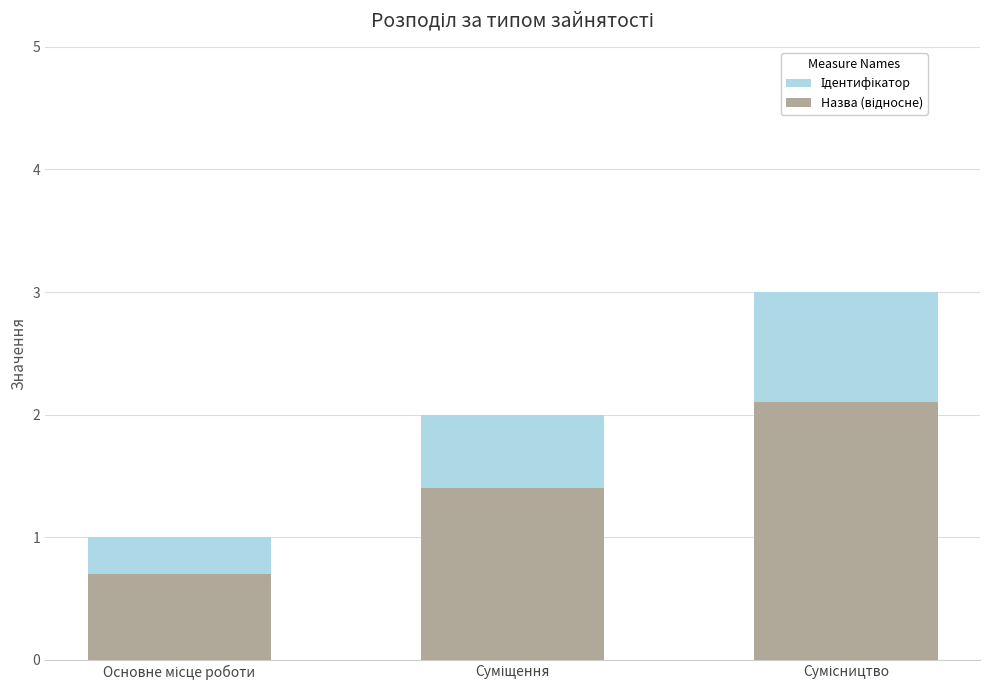

What is the maximum value for Назва (відносне)?

2.1